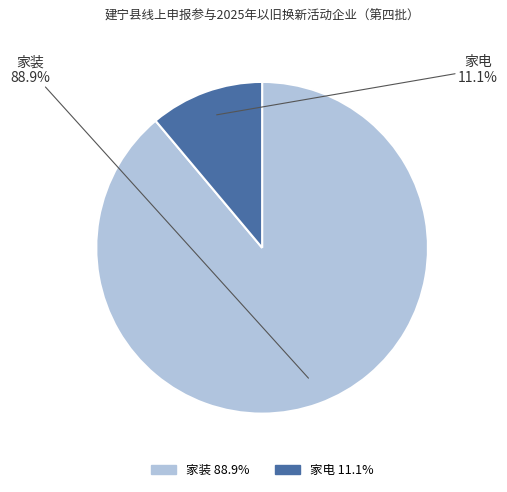

True or false: 家电 accounts for 11% of the total.

True